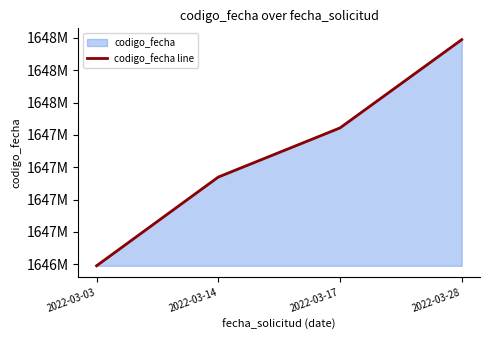

Which has a higher value, 2022-03-28 or 2022-03-14?

2022-03-28